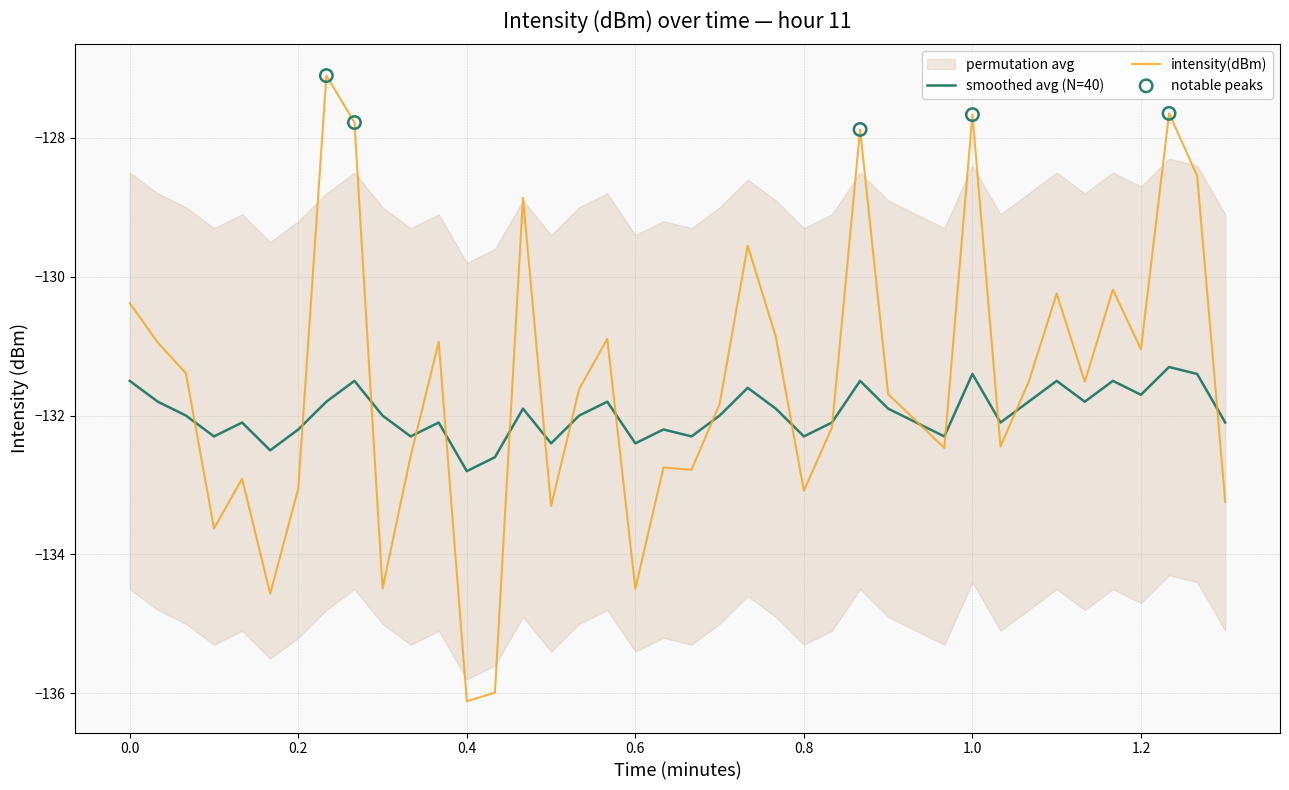

Which series reaches the minimum Y coordinate?

intensity(dBm)